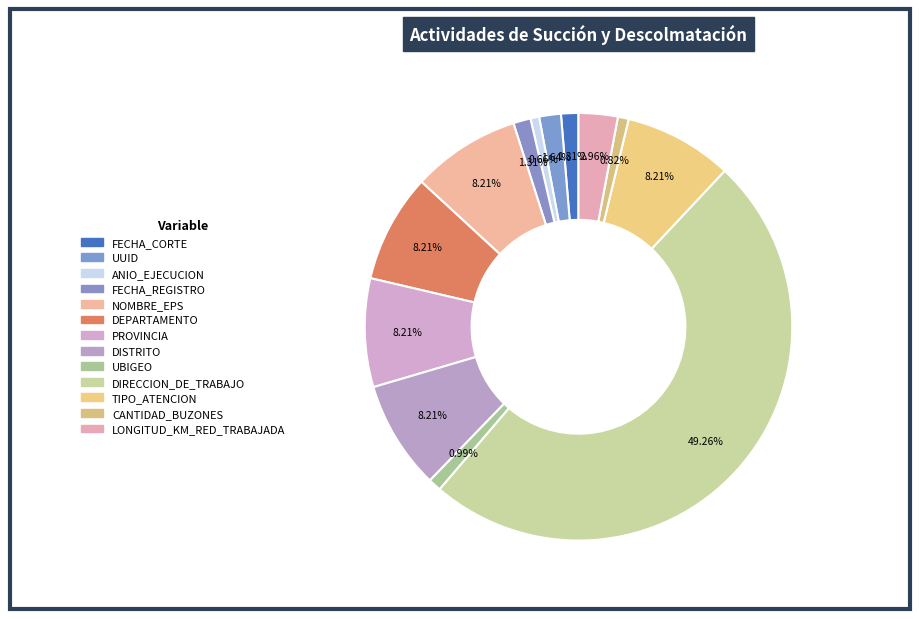

How many segments does this pie chart have?

13